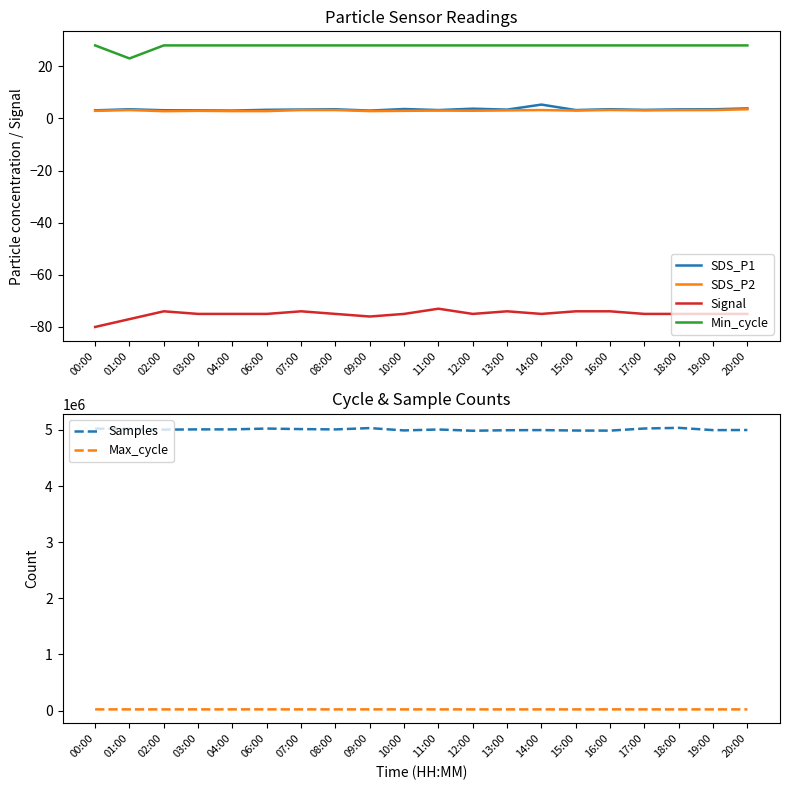

True or false: Signal and Min_cycle cross at least once.

False